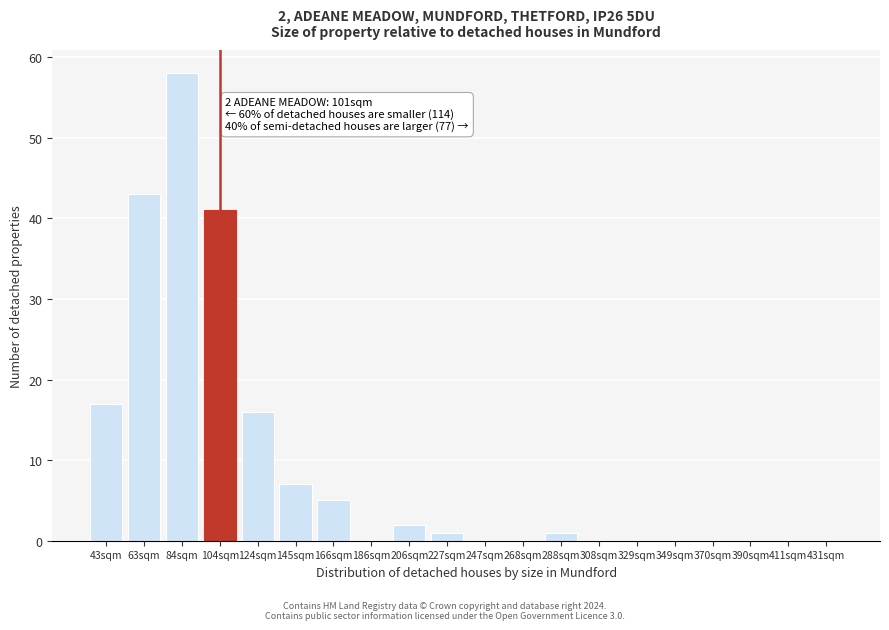

Reading left to right, extract all data points from this chart.

43sqm=17	63sqm=43	84sqm=58	104sqm=41	124sqm=16	145sqm=7	166sqm=5	186sqm=0	206sqm=2	227sqm=1	247sqm=0	268sqm=0	288sqm=1	308sqm=0	329sqm=0	349sqm=0	370sqm=0	390sqm=0	411sqm=0	431sqm=0